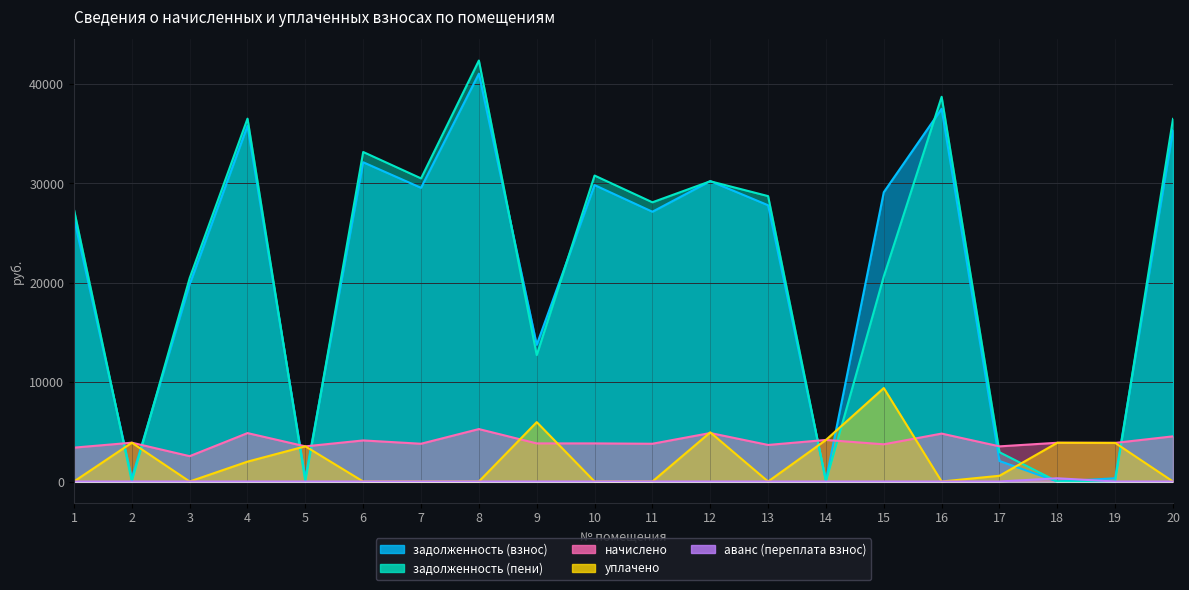

What is the maximum value shown in the chart?

42377.8